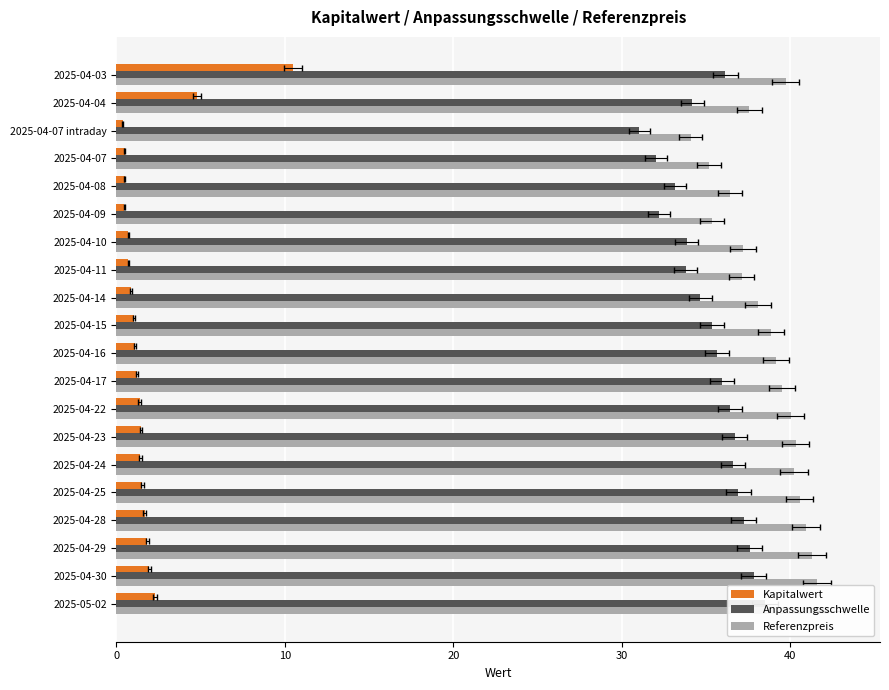

Rank the series by their maximum value, from lowest to highest.

Kapitalwert, Anpassungsschwelle, Referenzpreis